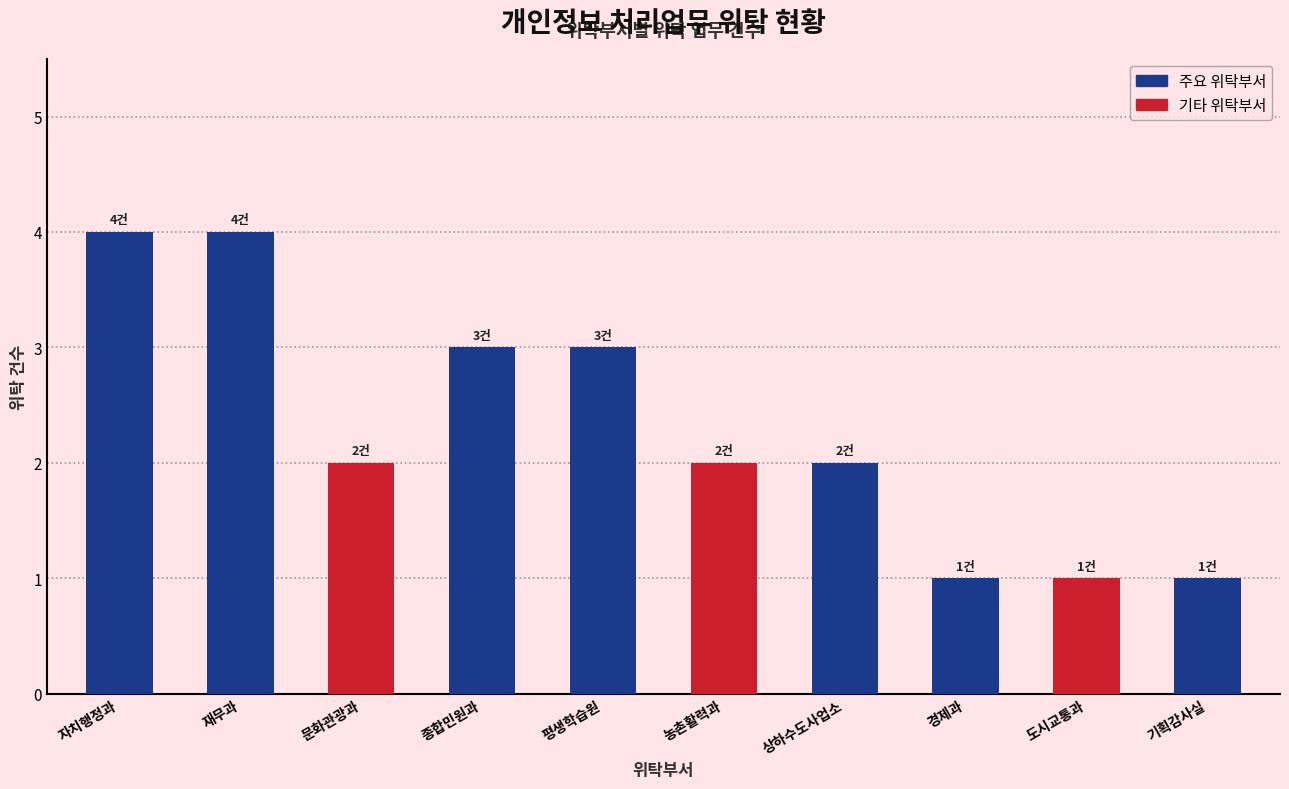

Reading right to left, list all the values displayed in this chart.

기획감사실=1	도시교통과=1	경제과=1	상하수도사업소=2	농촌활력과=2	평생학습원=3	종합민원과=3	문화관광과=2	재무과=4	자치행정과=4